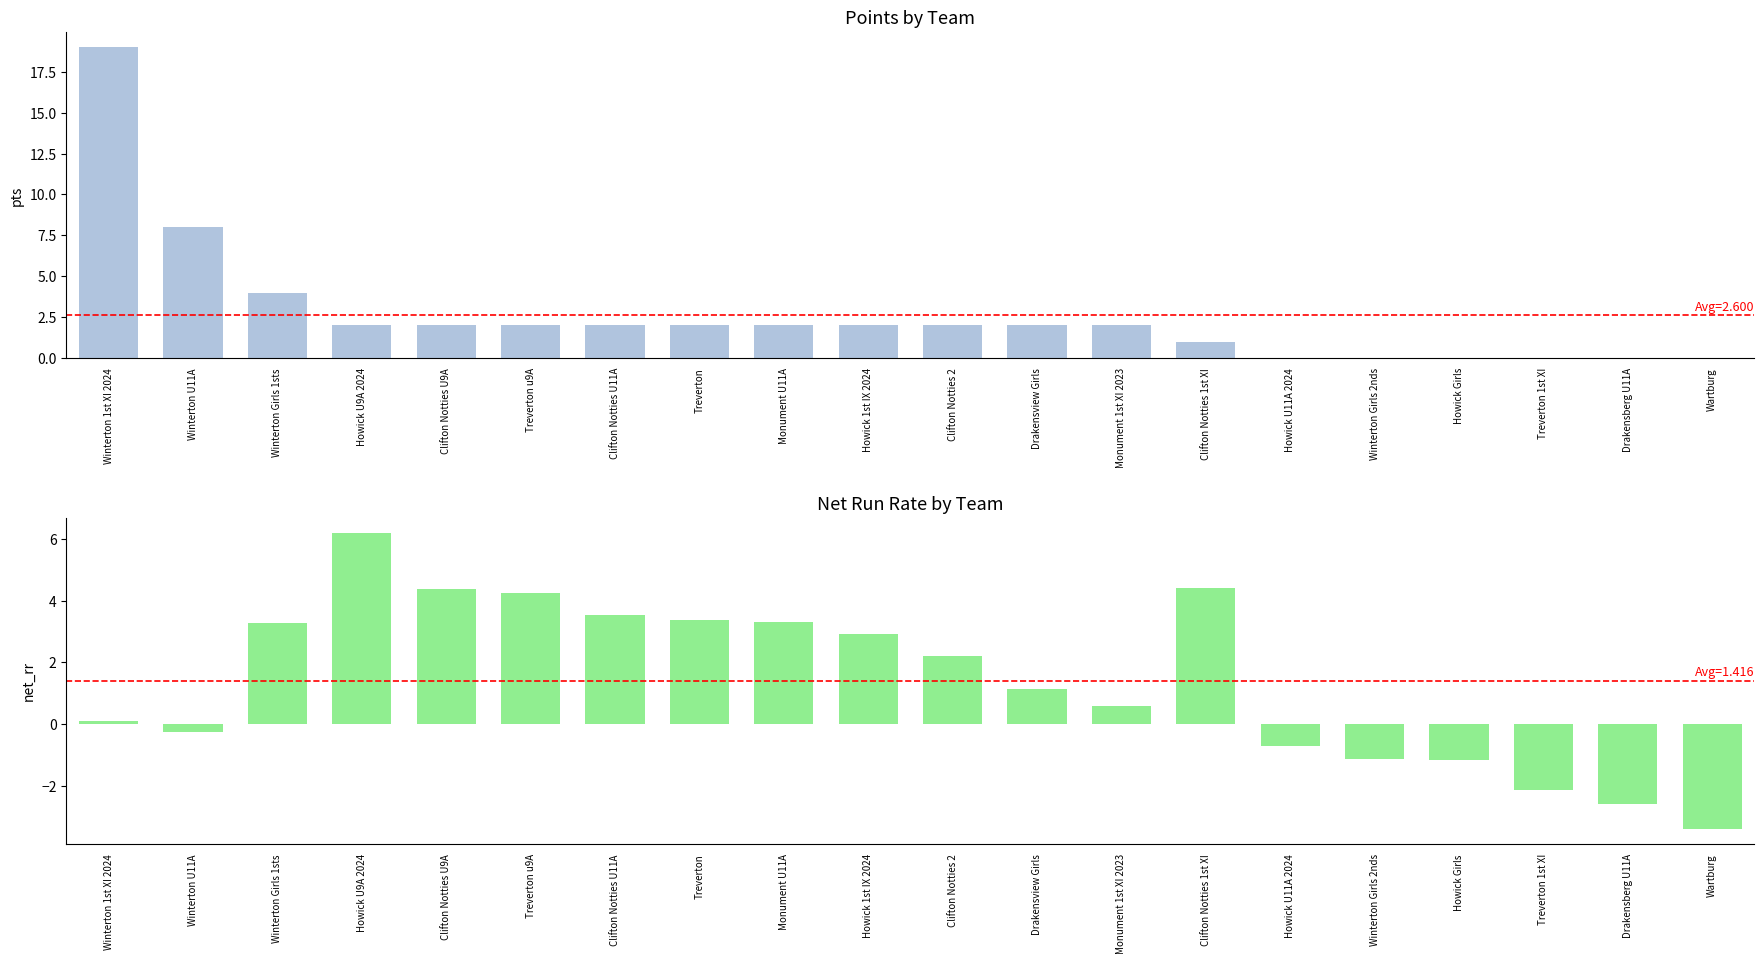

At how many categories does at least one series exceed 2?

12